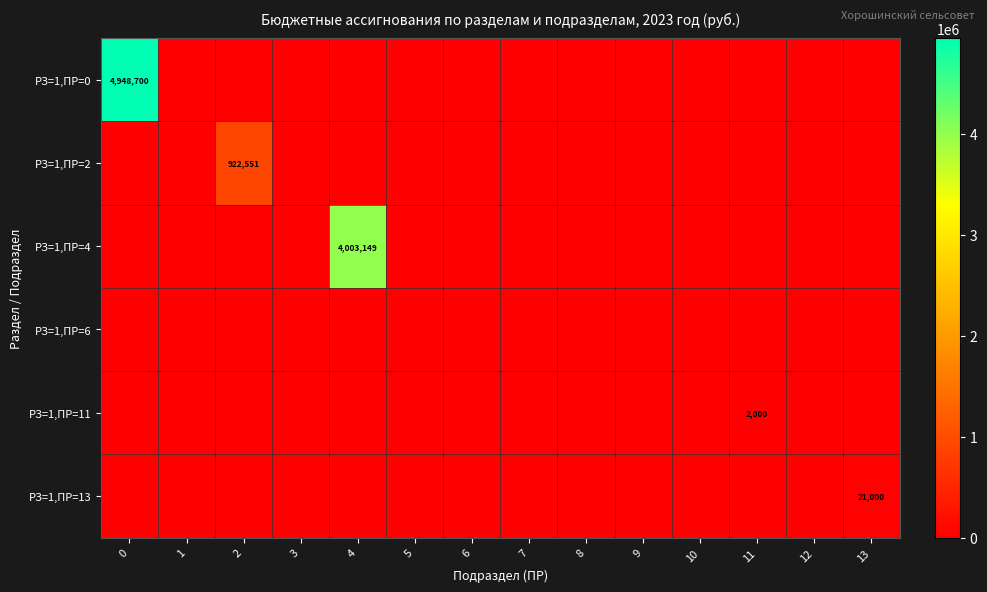

True or false: РЗ=1,ПР=2 has a value of 922551 at 2.

True